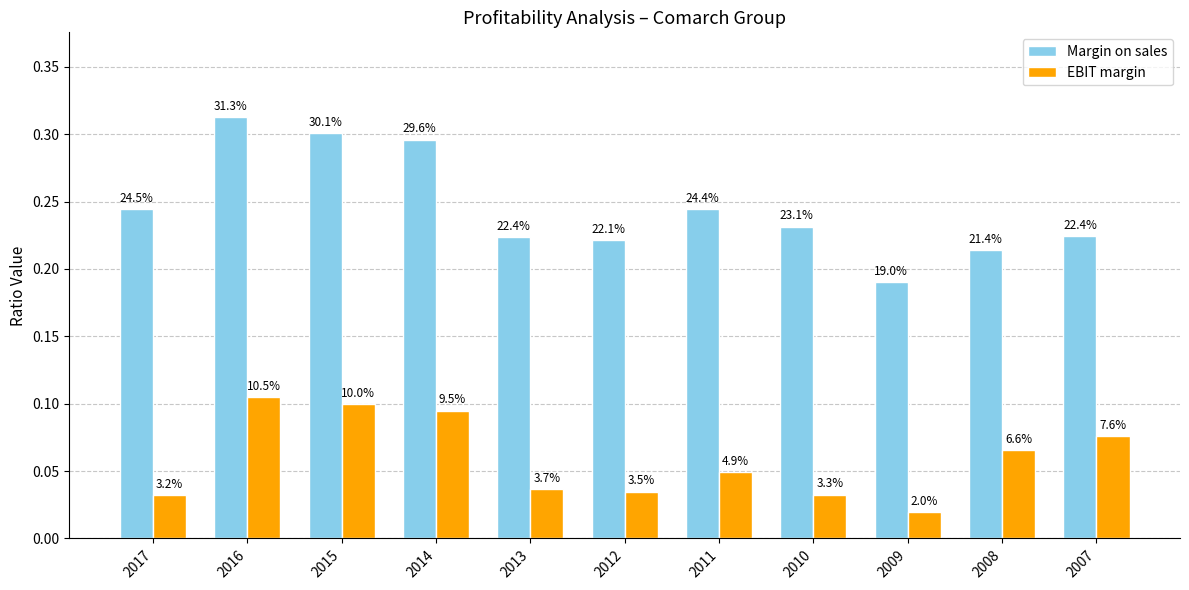

How many bars are there in total?

22